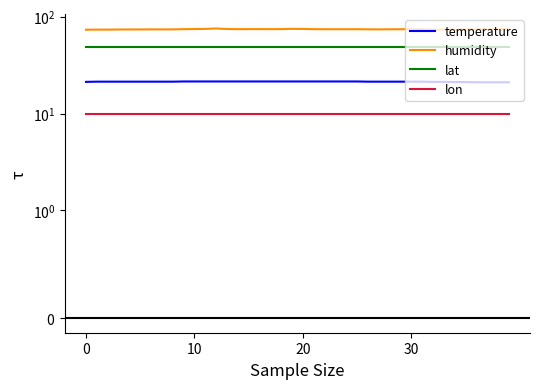

What is the spread (max minus min) of values at 14?

64.3